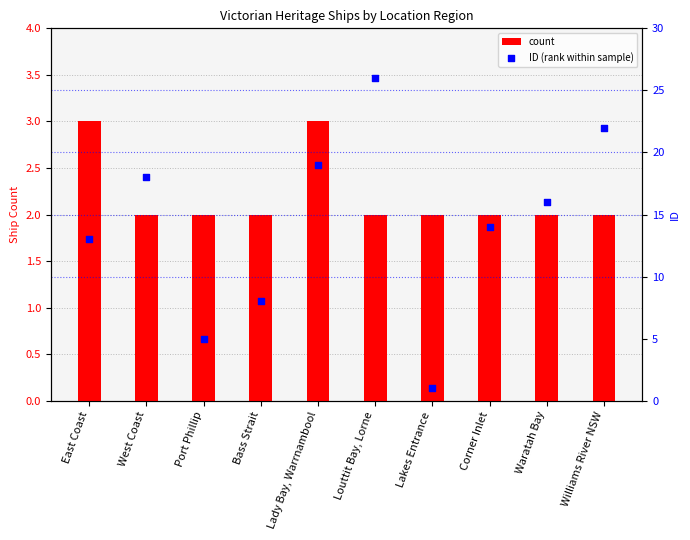

Which series has the largest total across all categories?

ID (rank within sample)